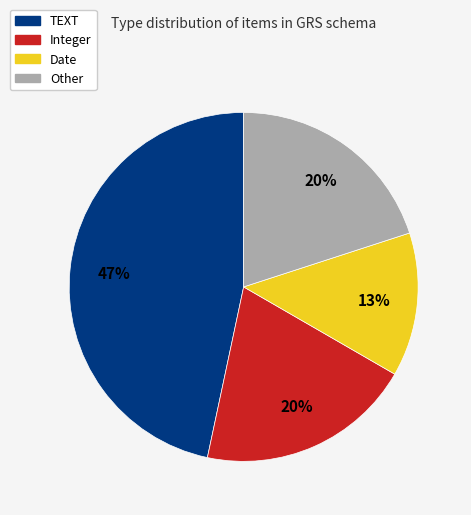

To the nearest percent, what is the average slice percentage?

25%